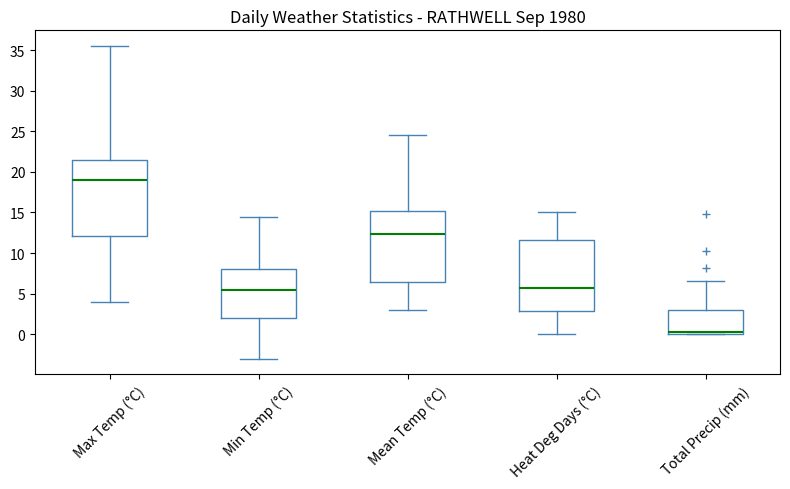

Which box is the tallest, from its lower edge to its upper edge?

Max Temp (°C)